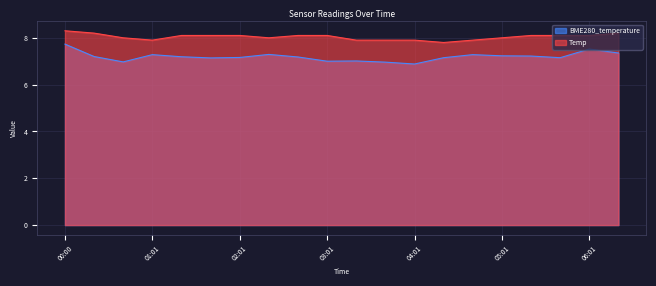

List the series in order of their overall mean, highest first.

Temp, BME280_temperature